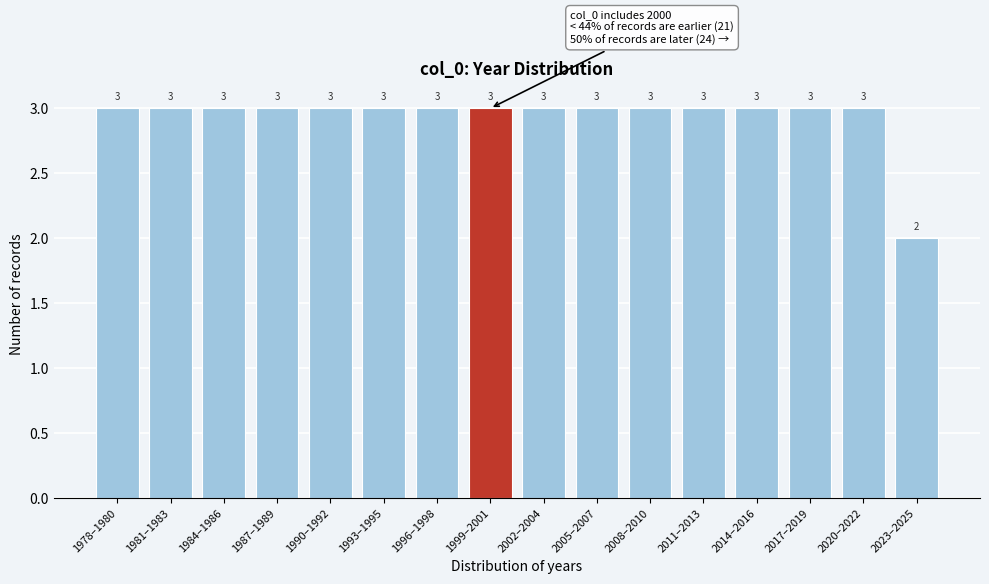

Reading left to right, extract all data points from this chart.

3	3	3	3	3	3	3	3	3	3	3	3	3	3	3	2